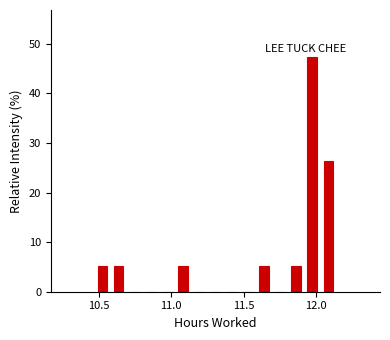

Read against the x-axis, roughly where is the centre of the tallest bar?

11.95